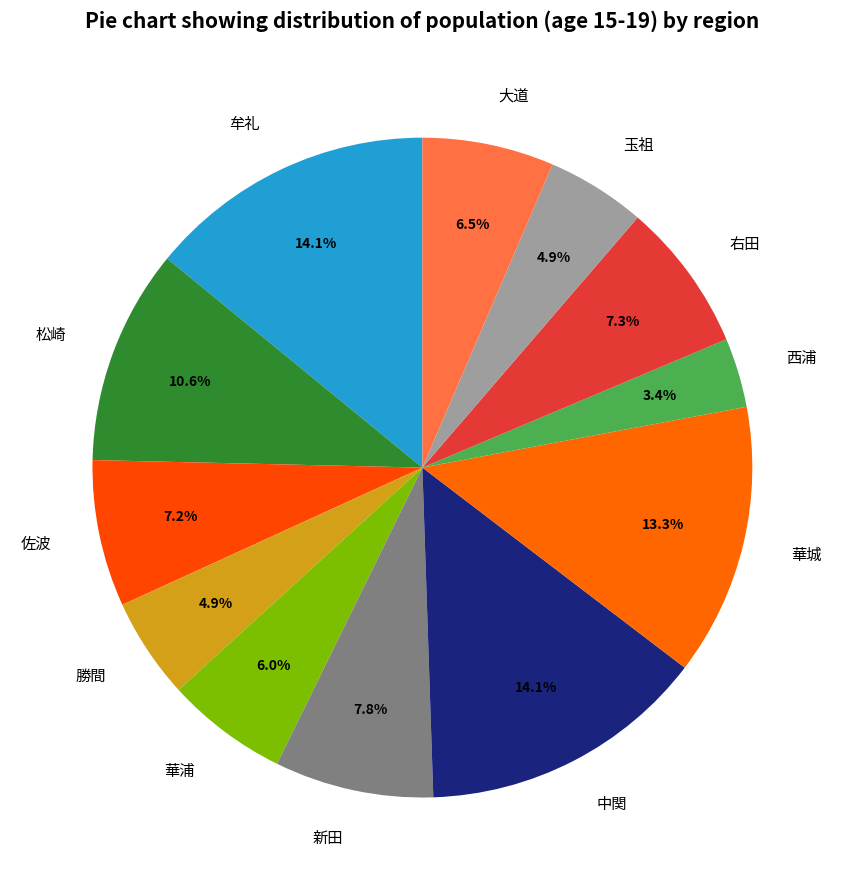

What is the smallest slice in the pie chart?

西浦